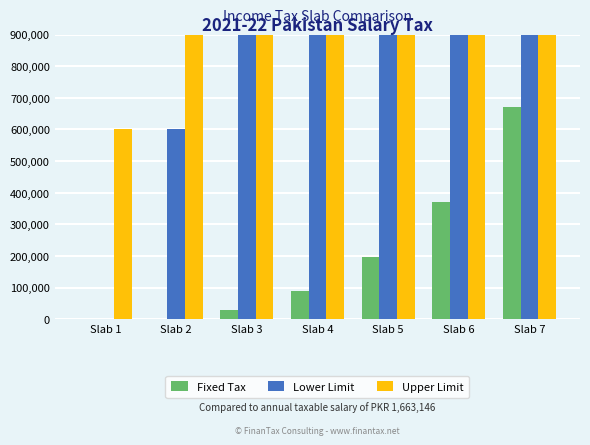

Is it true that Fixed Tax equals 952647 at Slab 7?

False